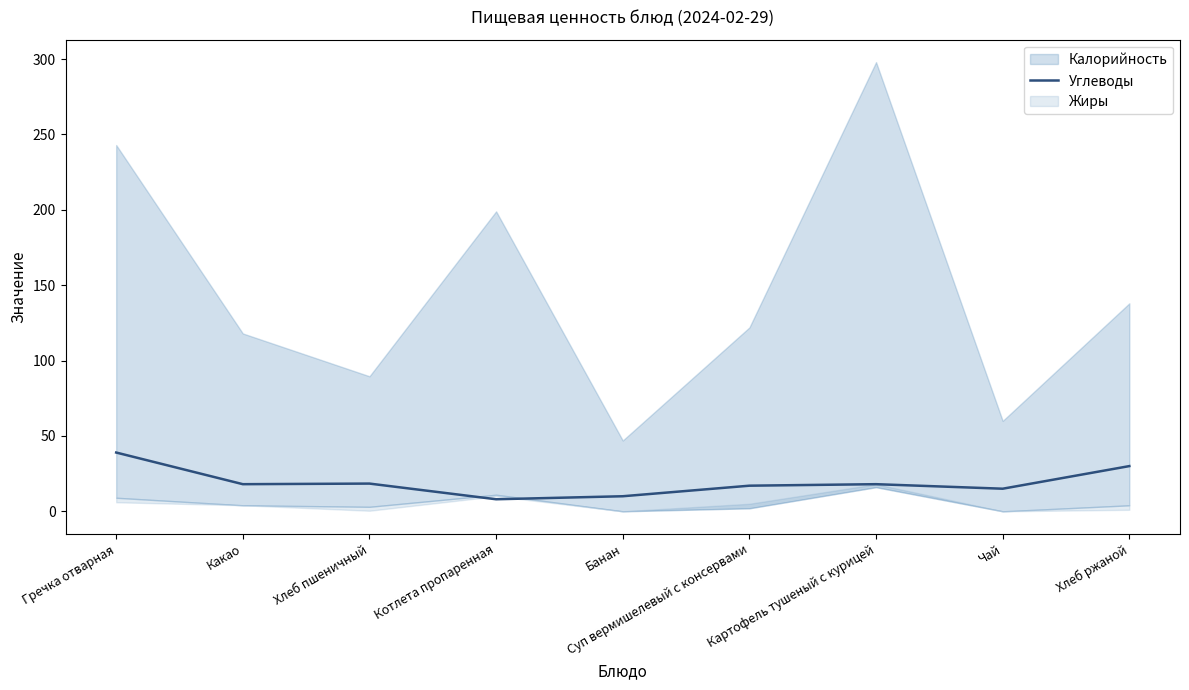

What is the ratio of the value at Банан to the value at Чай?

0.7